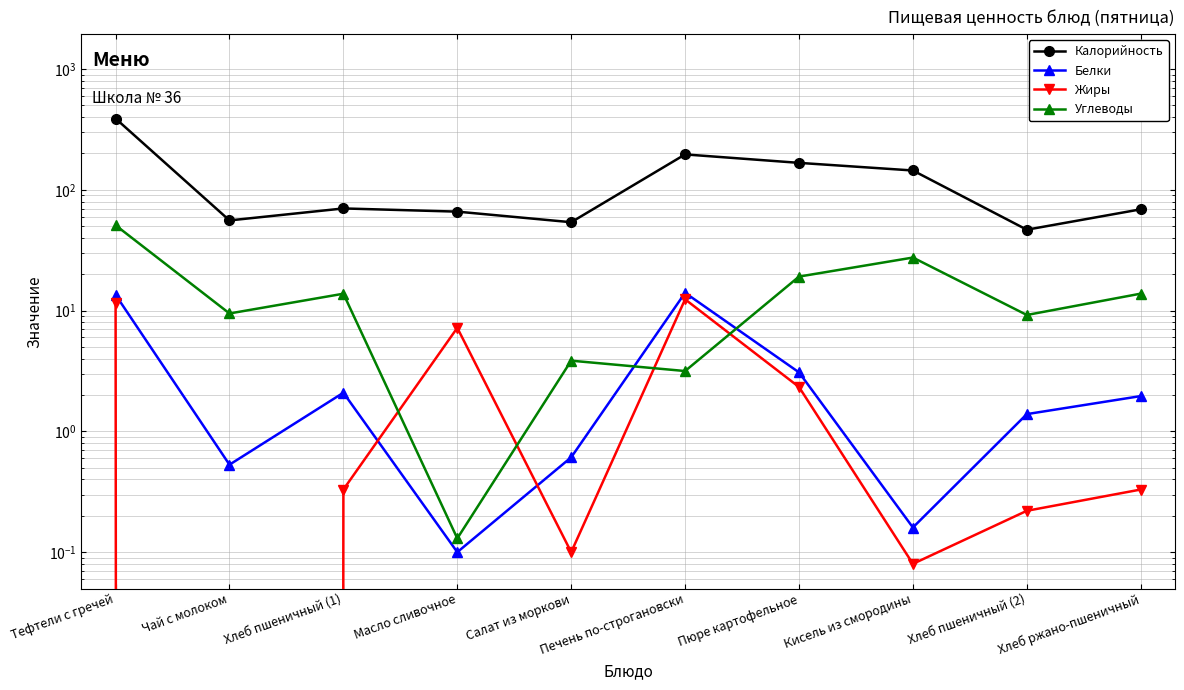

Rank the series at Хлеб пшеничный (1) from highest to lowest value.

Калорийность, Углеводы, Белки, Жиры